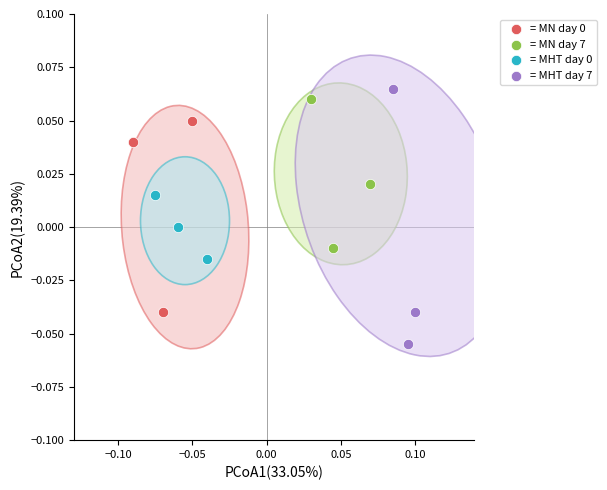

Which series contains the lowest Y value?

= MHT day 7